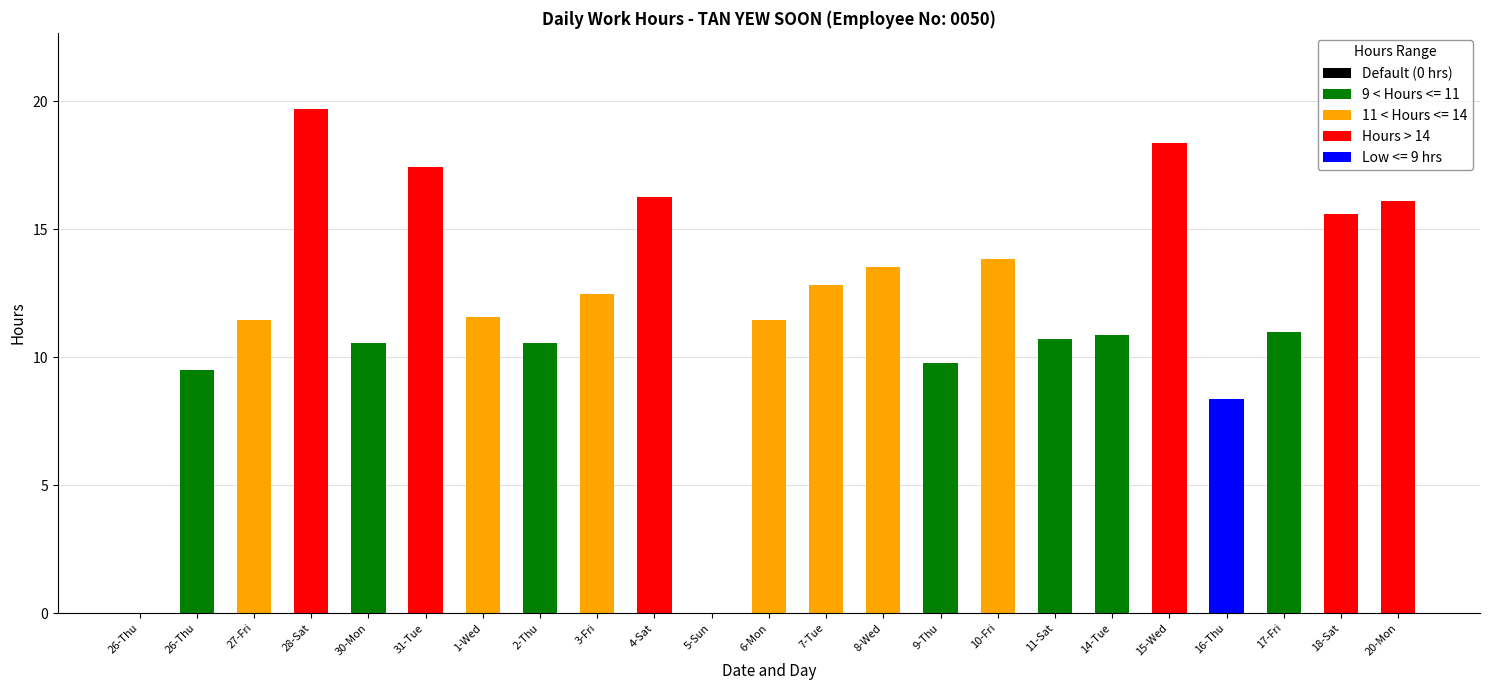

The low_hours series shows 8.8 at 9. True or false?

False